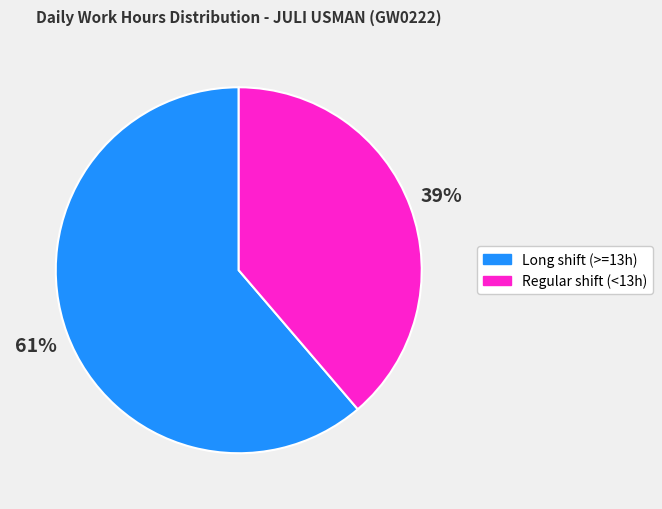

Does any single category account for the majority?

Yes